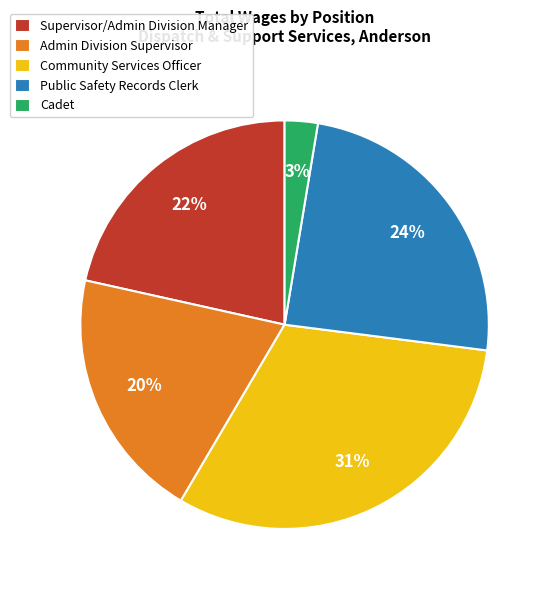

Count the number of slices in the pie.

5